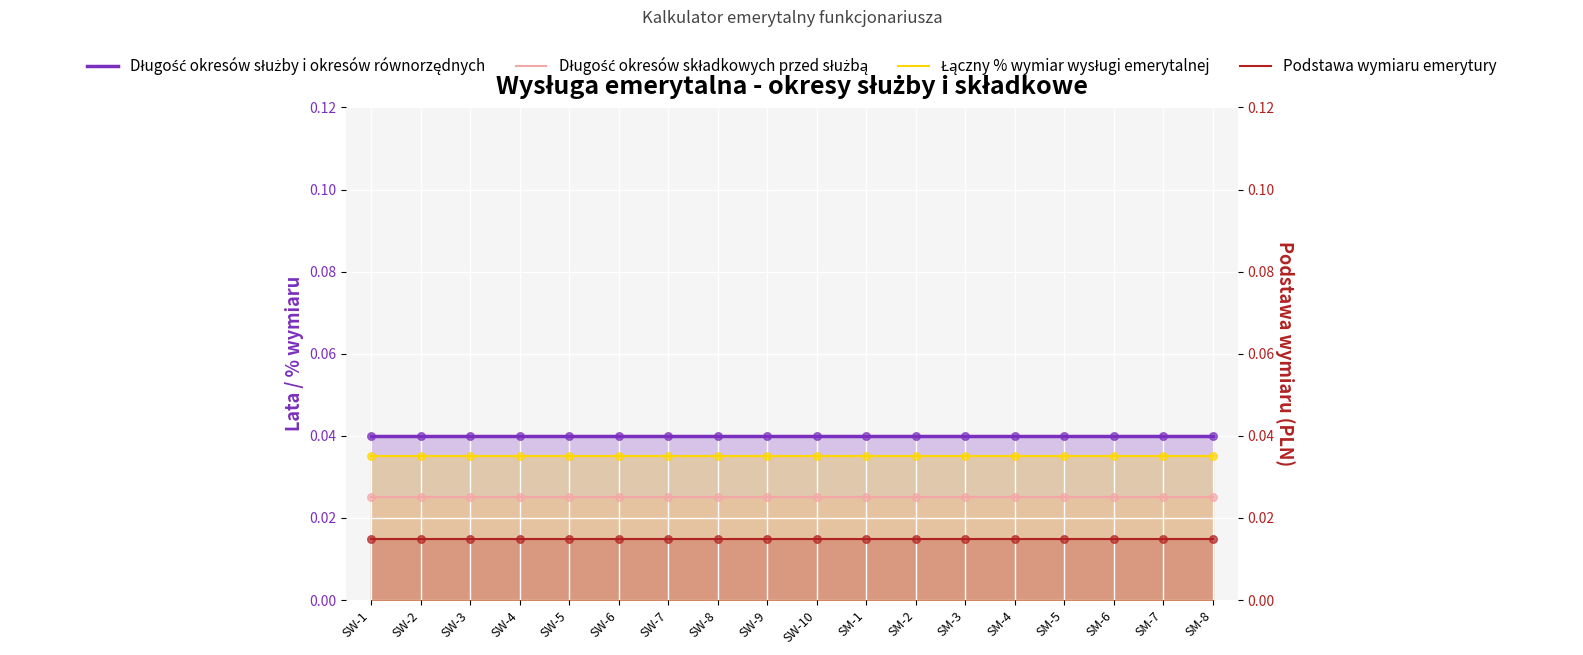

At how many categories does at least one series exceed 0?

18